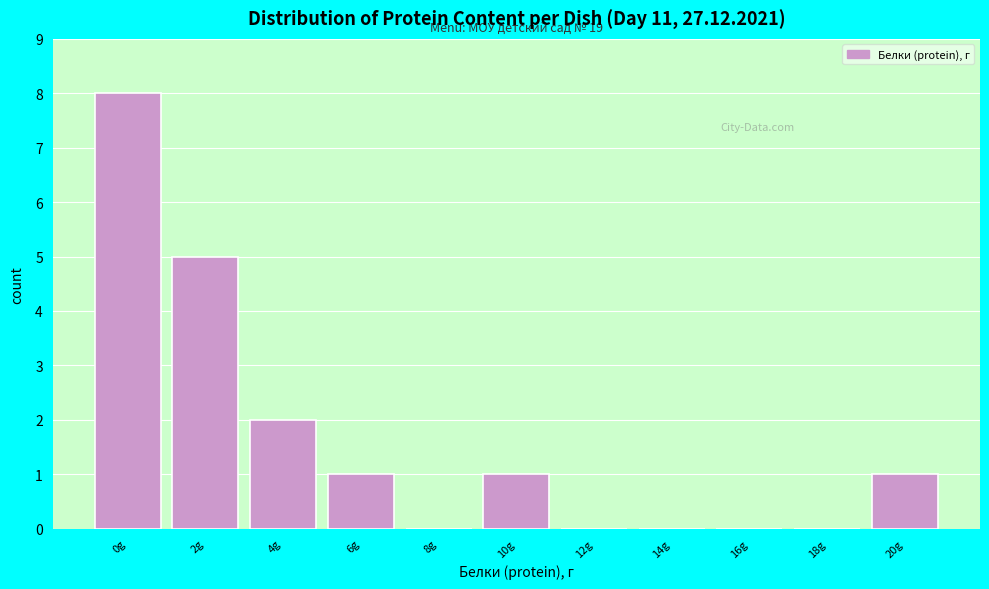

Reading right to left, transcribe all the data shown in this chart.

20g=1	18g=0	16g=0	14g=0	12g=0	10g=1	8g=0	6g=1	4g=2	2g=5	0g=8